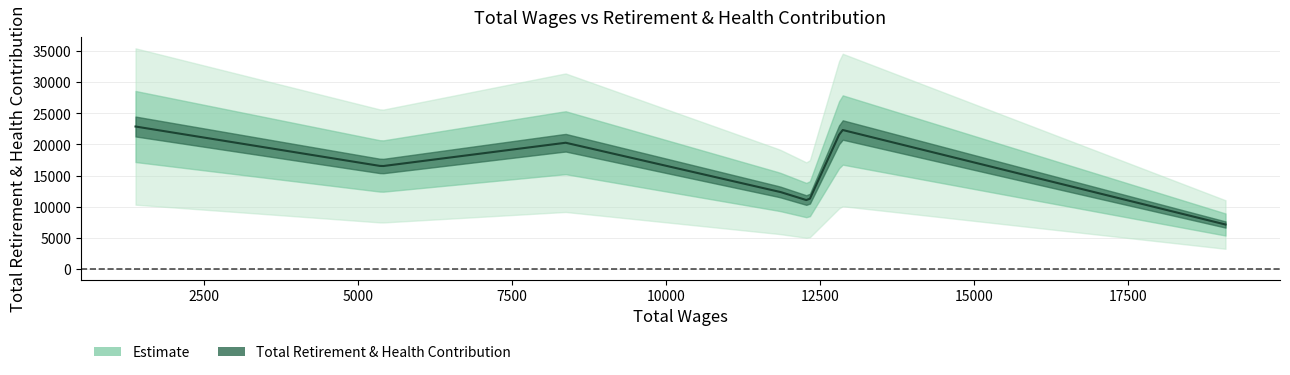

How many lines are shown in the chart?

1